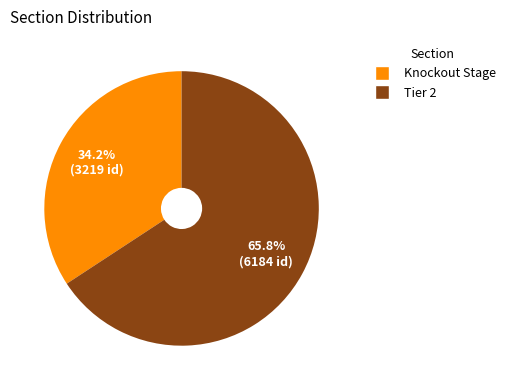

Is there a majority slice in this chart?

Yes